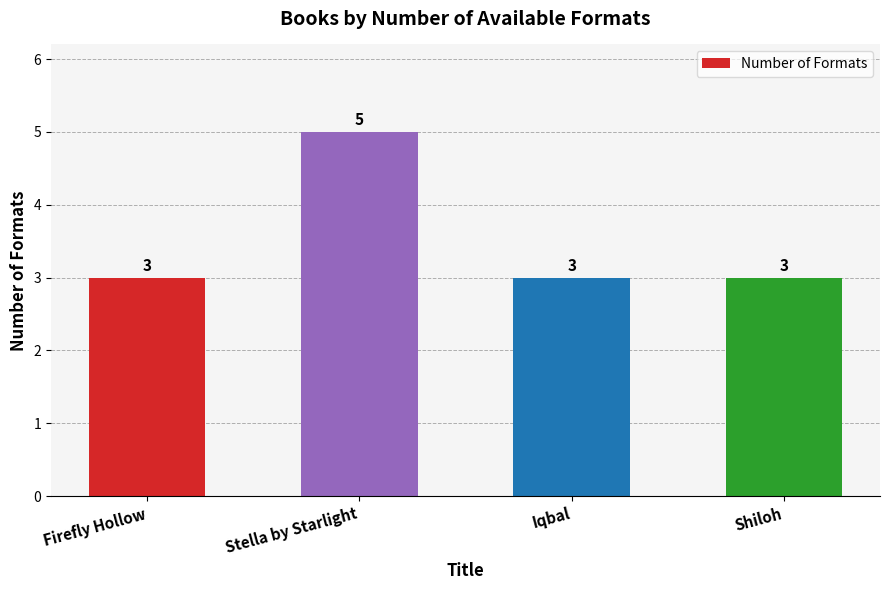

True or false: the data shows 5 at Shiloh.

False